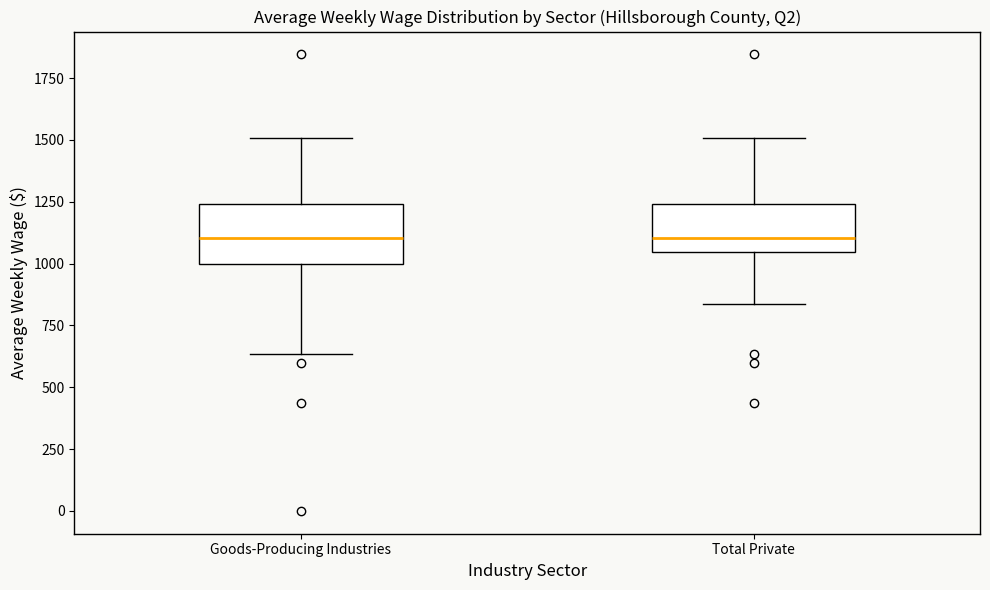

Reading left to right, read every box against the y-axis: the position of its median line, the range the box covers, and the ends of its whiskers. The values are not printed on the chart, so give them approximately, as read against the axis.

Goods-Producing Industries: median 1100, box 1000 to 1250, whiskers 650 to 1500
Total Private: median 1100, box 1050 to 1250, whiskers 850 to 1500